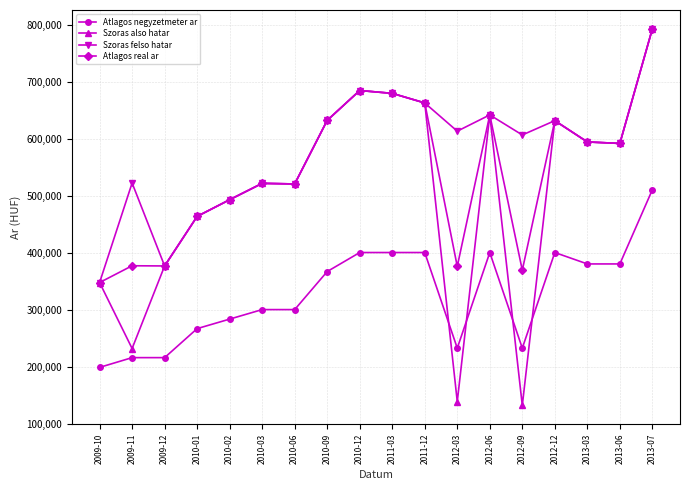

Which series has the widest spread of values?

Szoras also hatar